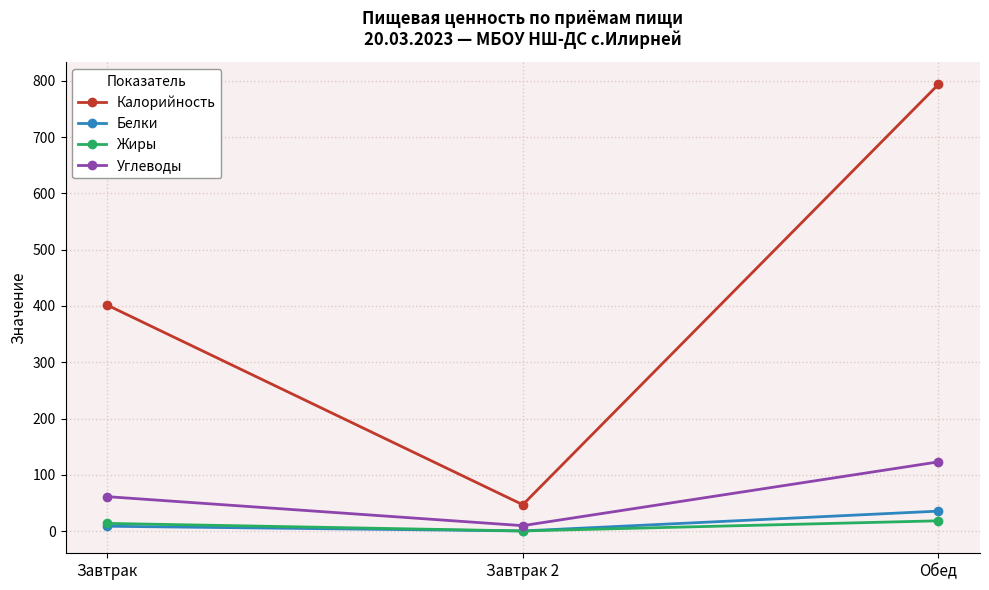

What is the sum of the Углеводы values at Обед and Завтрак?

184.5